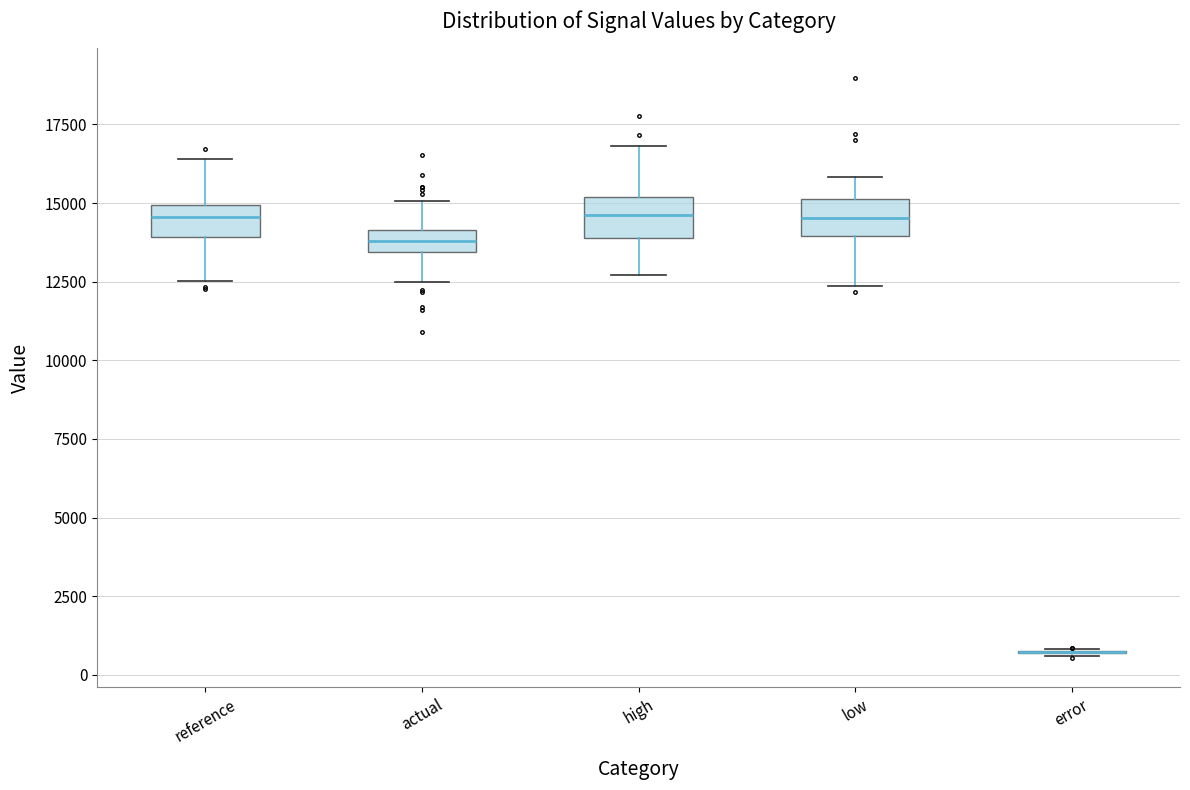

Where does the upper whisker of the box for actual end on the y-axis? The values are not printed on the chart, so give them approximately, as read against the axis.

15000